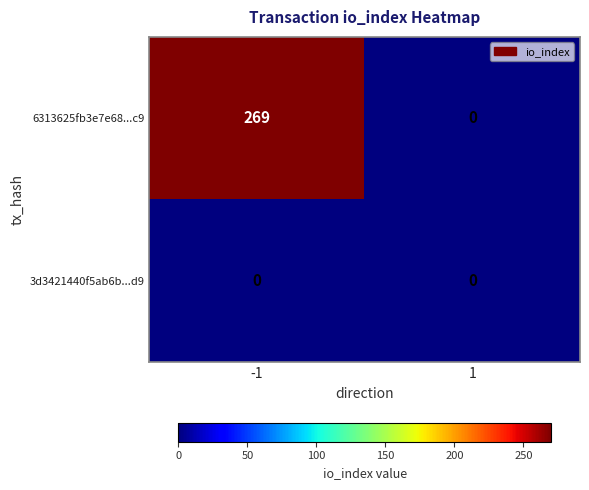

At -1, list the series in order from smallest to largest.

3d3421440f5ab6b...d9, 6313625fb3e7e68...c9